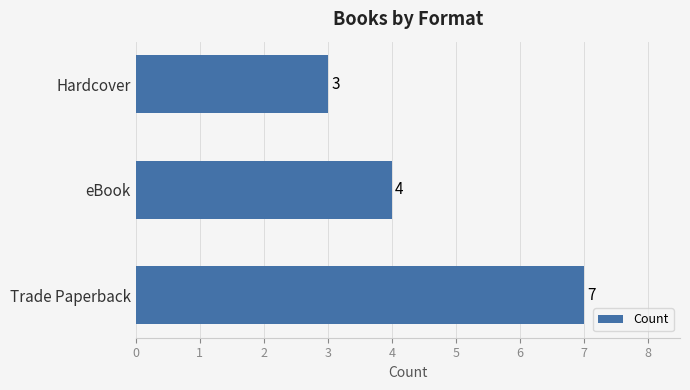

True or false: the data shows 4 at eBook.

True